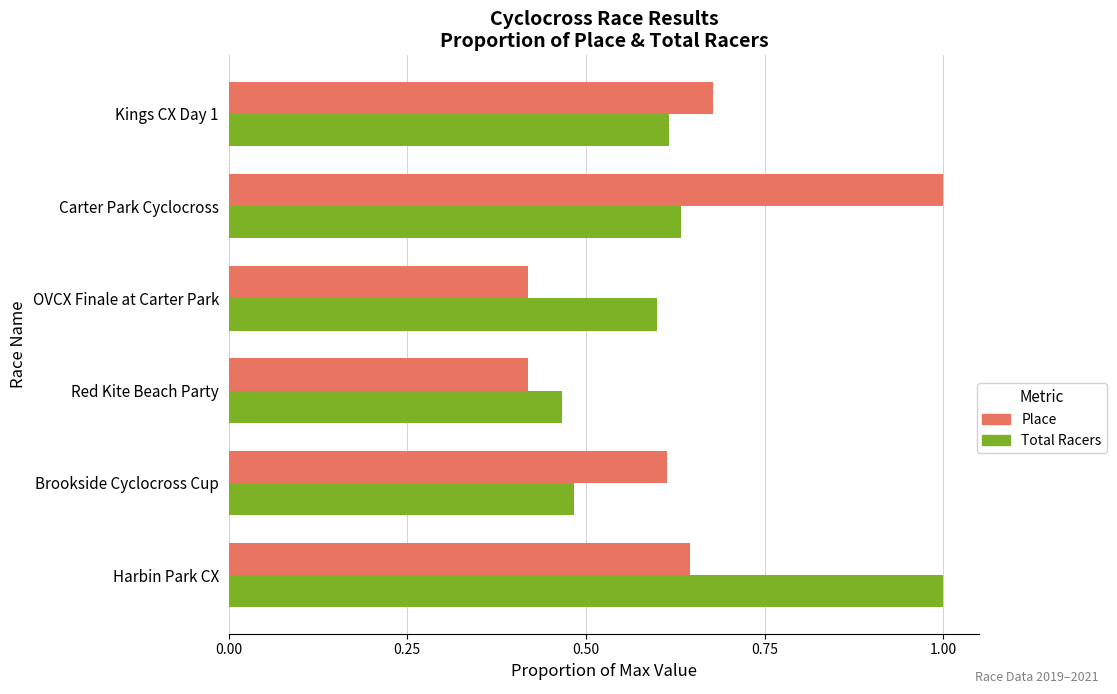

Which series has the largest range (max minus min)?

Place